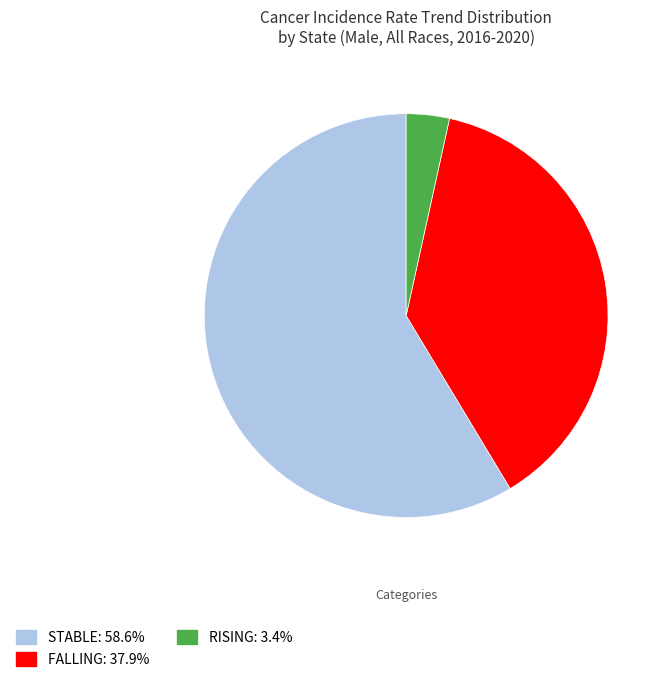

Is there any slice that represents more than half of the pie?

Yes